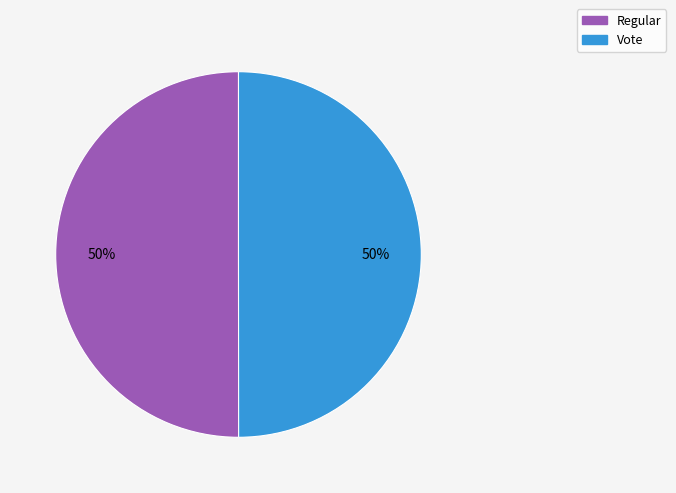

What is the ratio of the value at Regular to the value at Vote?

1.0